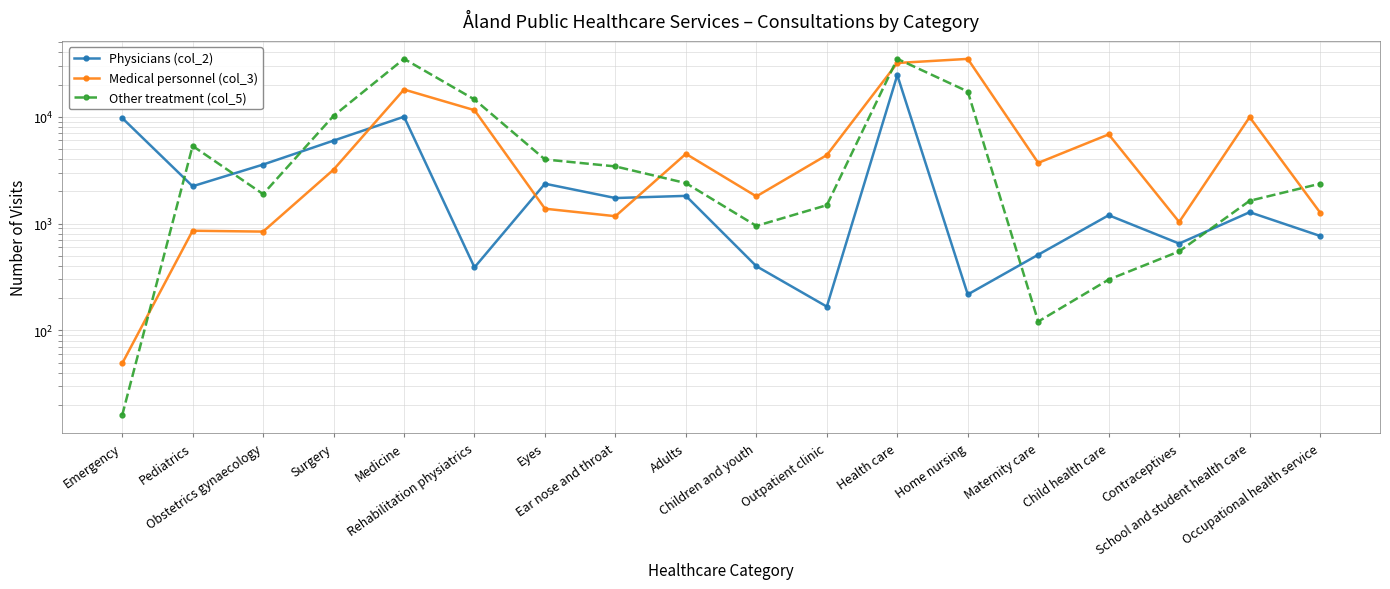

Is the value of Physicians (col_2) at Child health care greater than the value of Other treatment (col_5) at Adults?

No